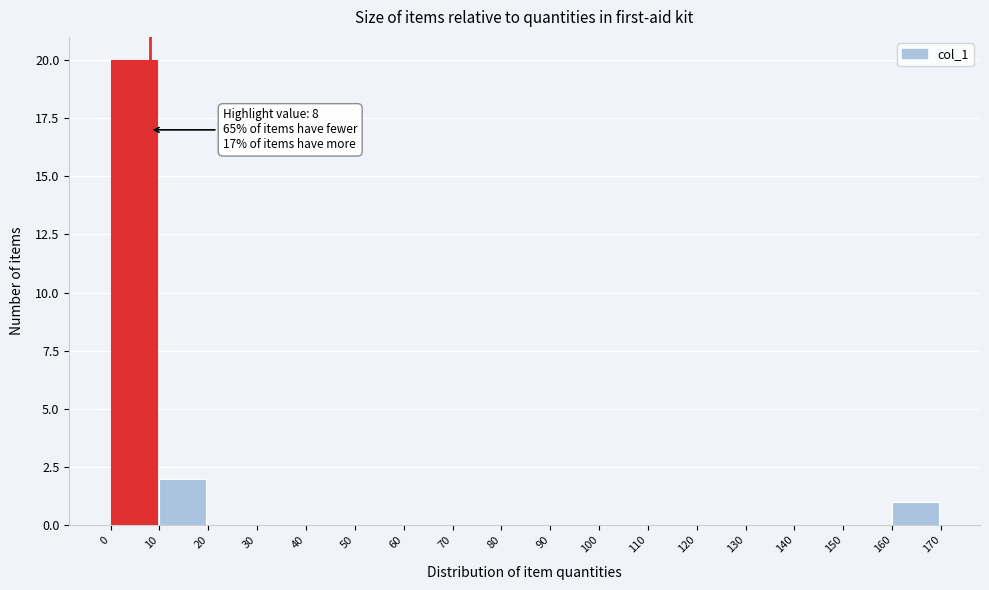

Which range on the x-axis has the tallest bar?

0 to 10